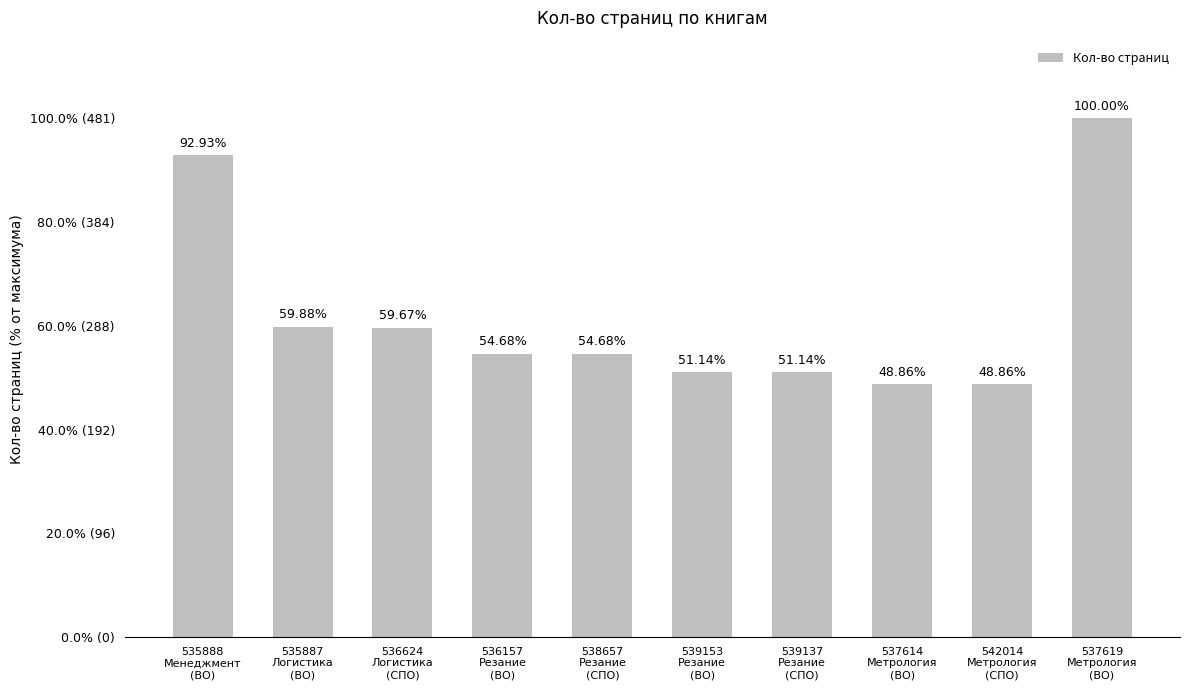

What is the change in value from 535887
Логистика
(ВО) to 539153
Резание
(ВО)?

-42